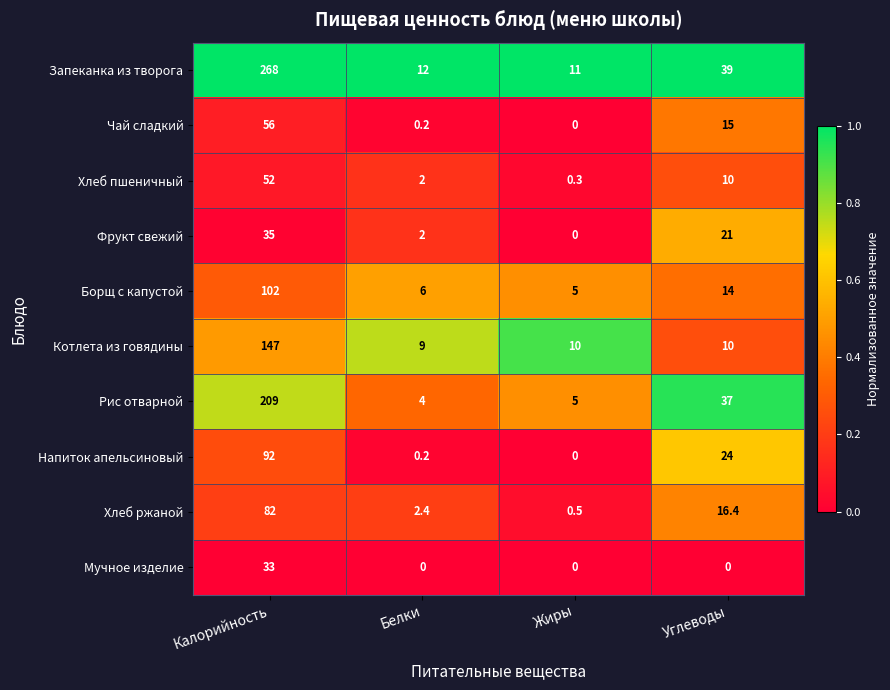

Read the Мучное изделие value at Калорийность.

33.0